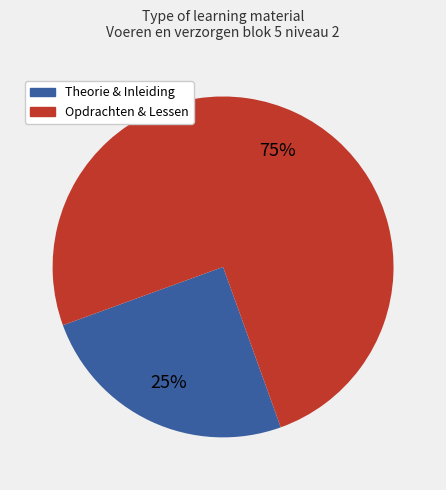

To the nearest percent, what is the average slice percentage?

50%